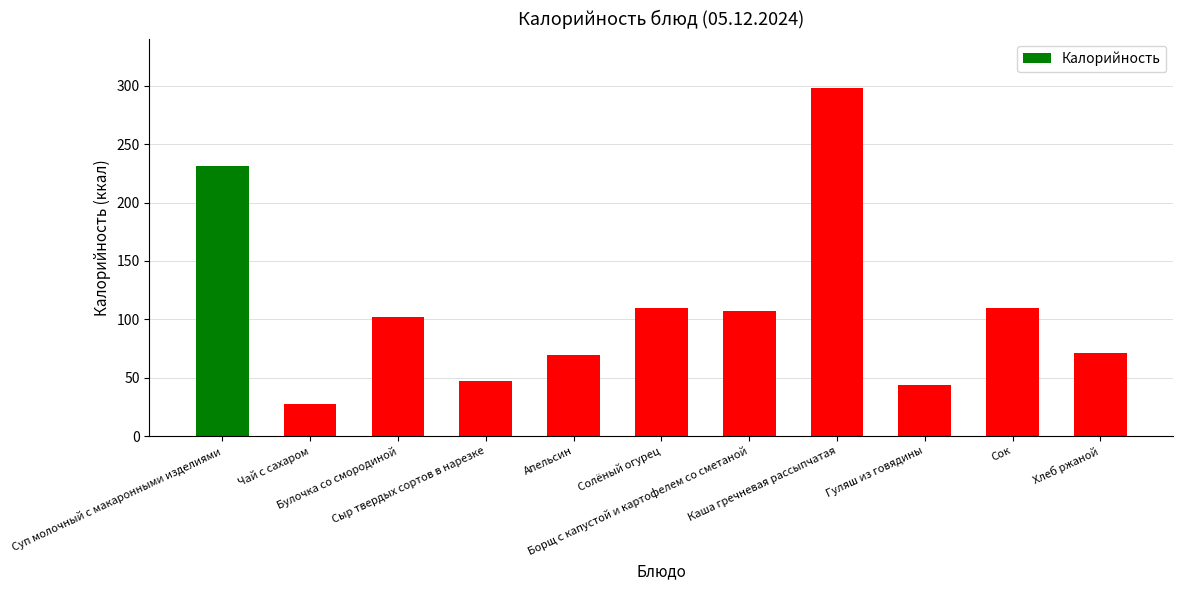

At which category does the chart reach its peak across all series?

Каша гречневая рассыпчатая